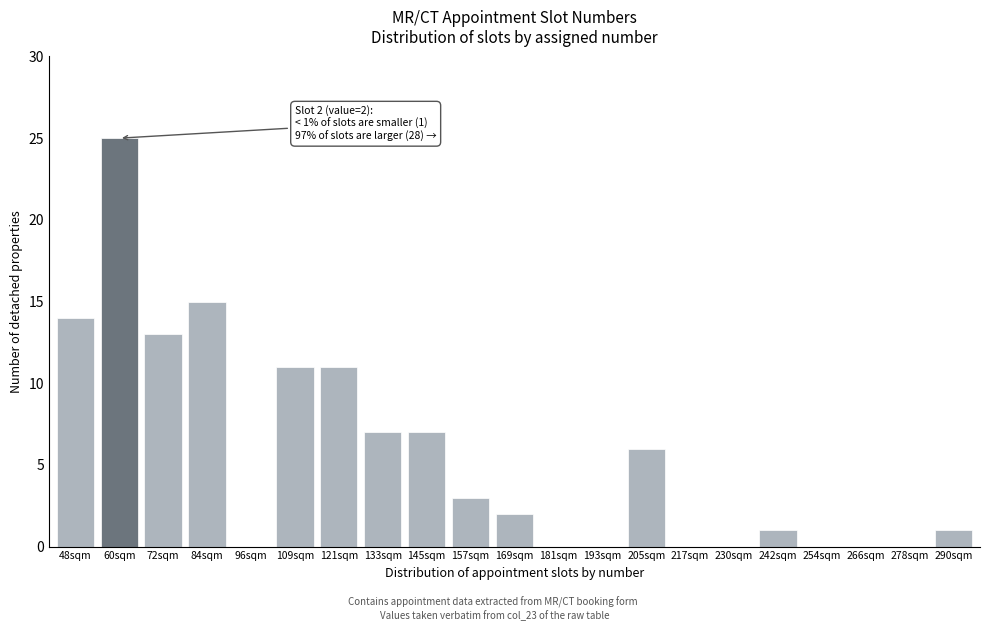

Reading right to left, extract all data points from this chart.

290sqm=1	278sqm=0	266sqm=0	254sqm=0	242sqm=1	230sqm=0	217sqm=0	205sqm=6	193sqm=0	181sqm=0	169sqm=2	157sqm=3	145sqm=7	133sqm=7	121sqm=11	109sqm=11	96sqm=0	84sqm=15	72sqm=13	60sqm=25	48sqm=14